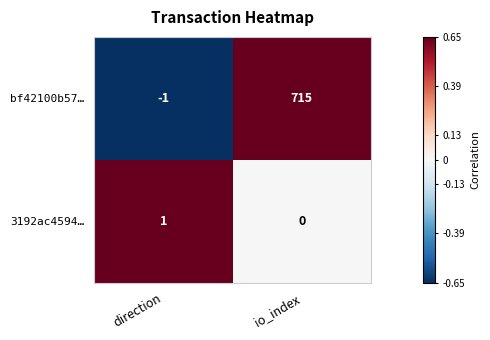

What is the difference between the bf42100b57… values at io_index and direction?

716